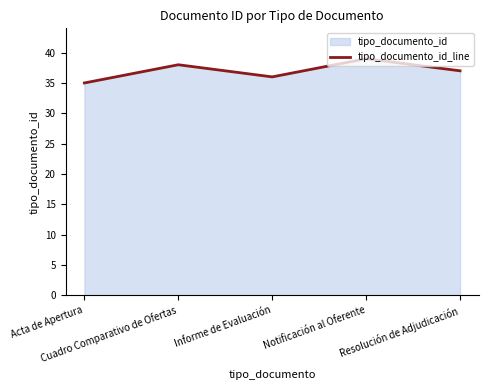

Between Resolución de Adjudicación and Cuadro Comparativo de Ofertas, which is larger?

Cuadro Comparativo de Ofertas